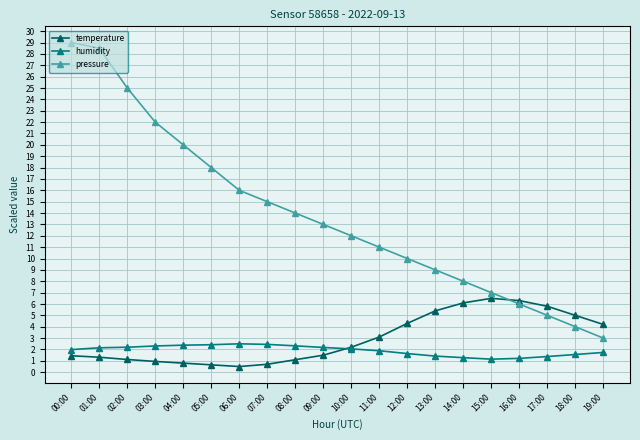

At which category does the chart reach its peak across all series?

00:00